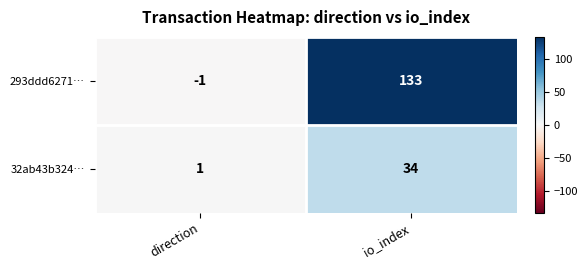

Which label corresponds to the smallest value in the chart?

direction